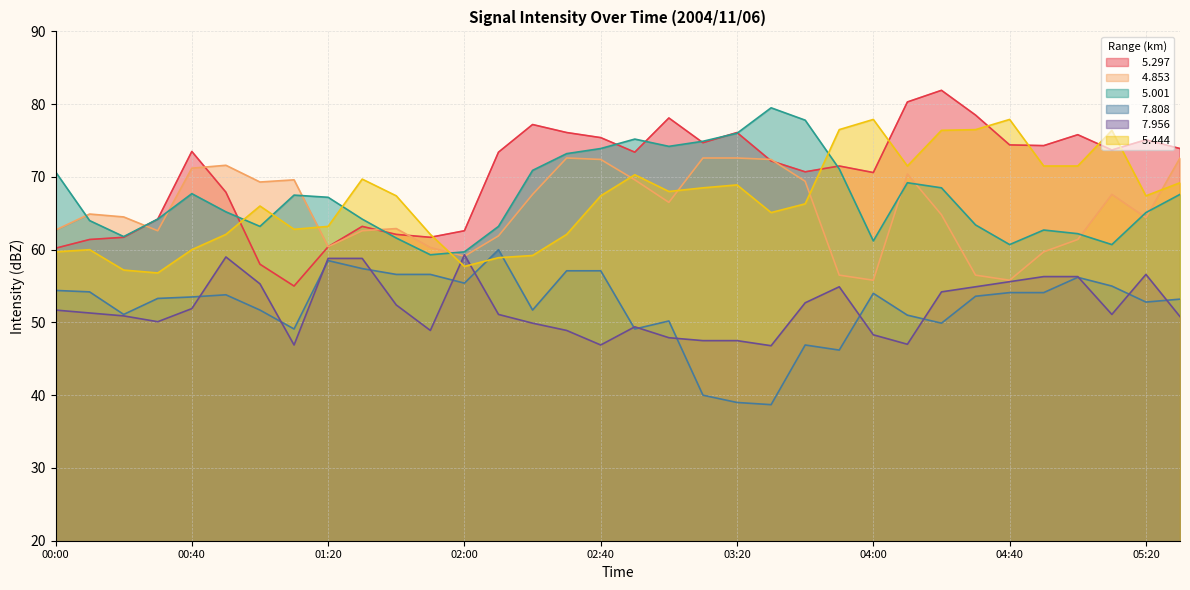

How many lines are shown in the chart?

6